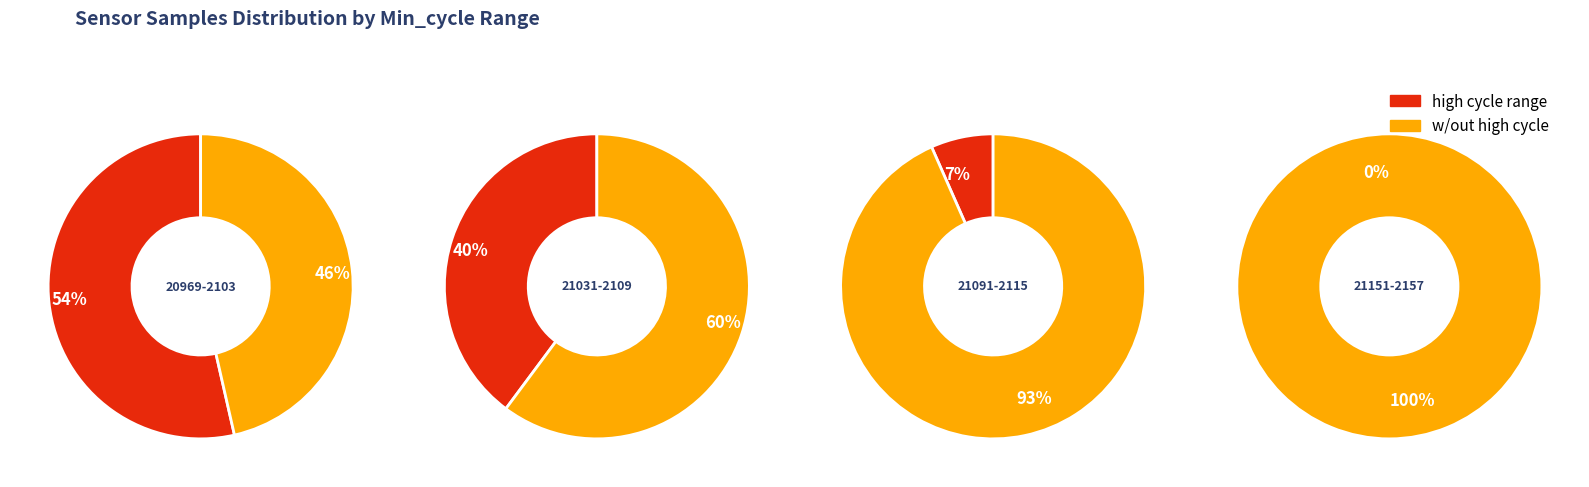

True or false: 21063 accounts for 14% of the total.

False